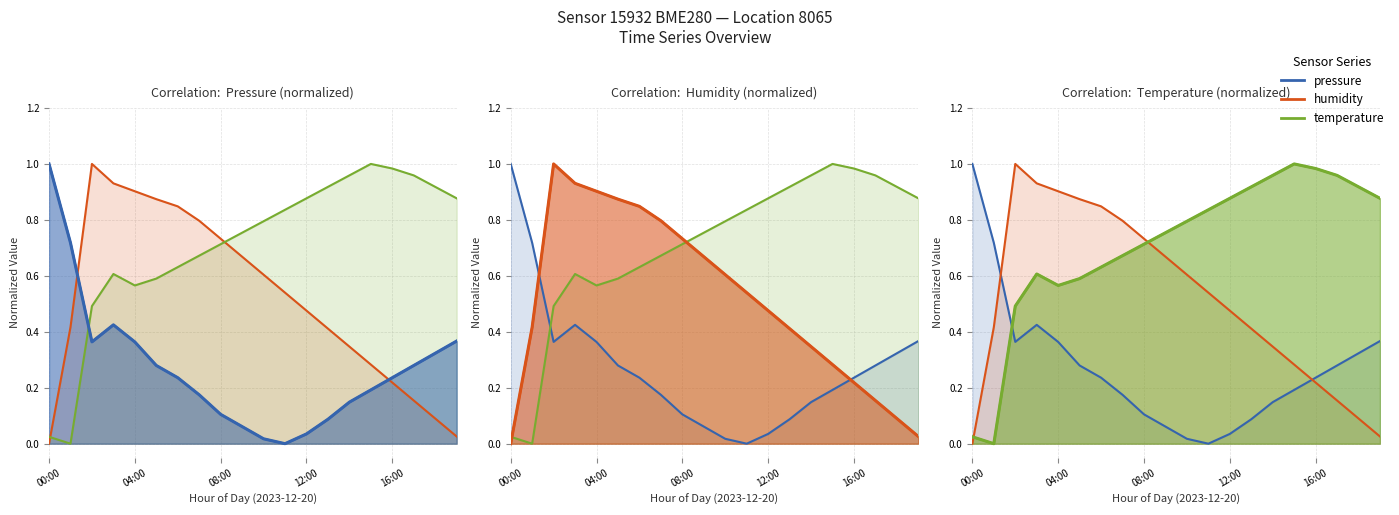

What position from the right is 14?

6